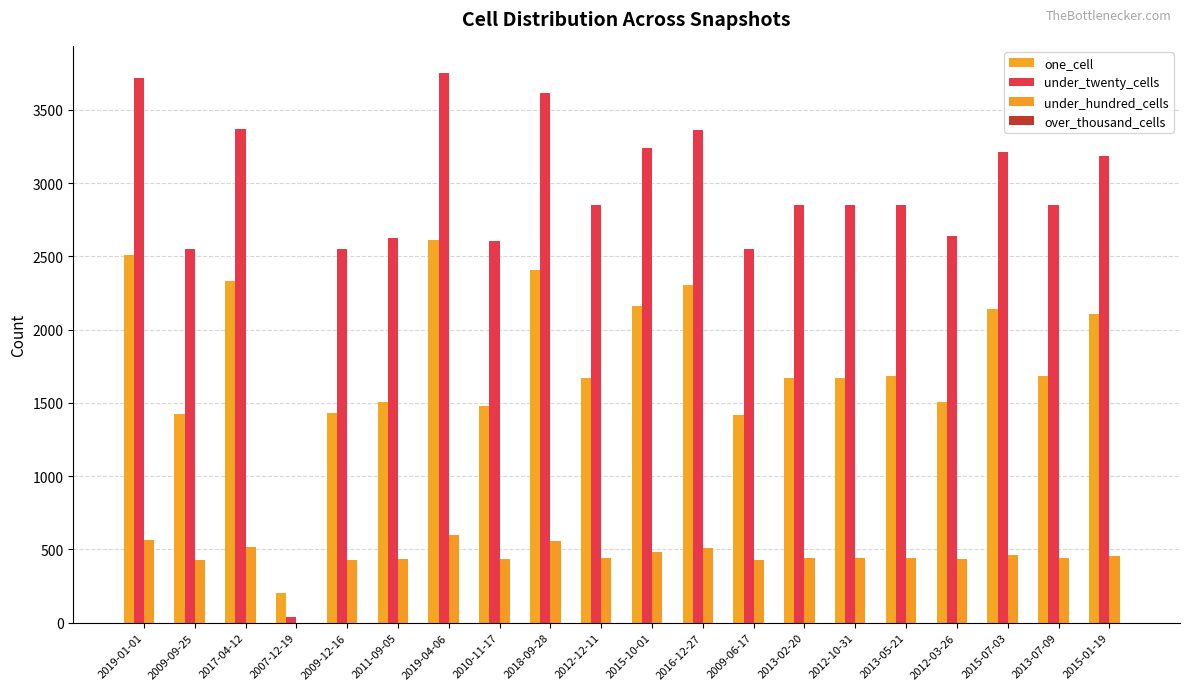

What is the approximate value of under_hundred_cells at 2009-06-17, to the nearest 100?

400